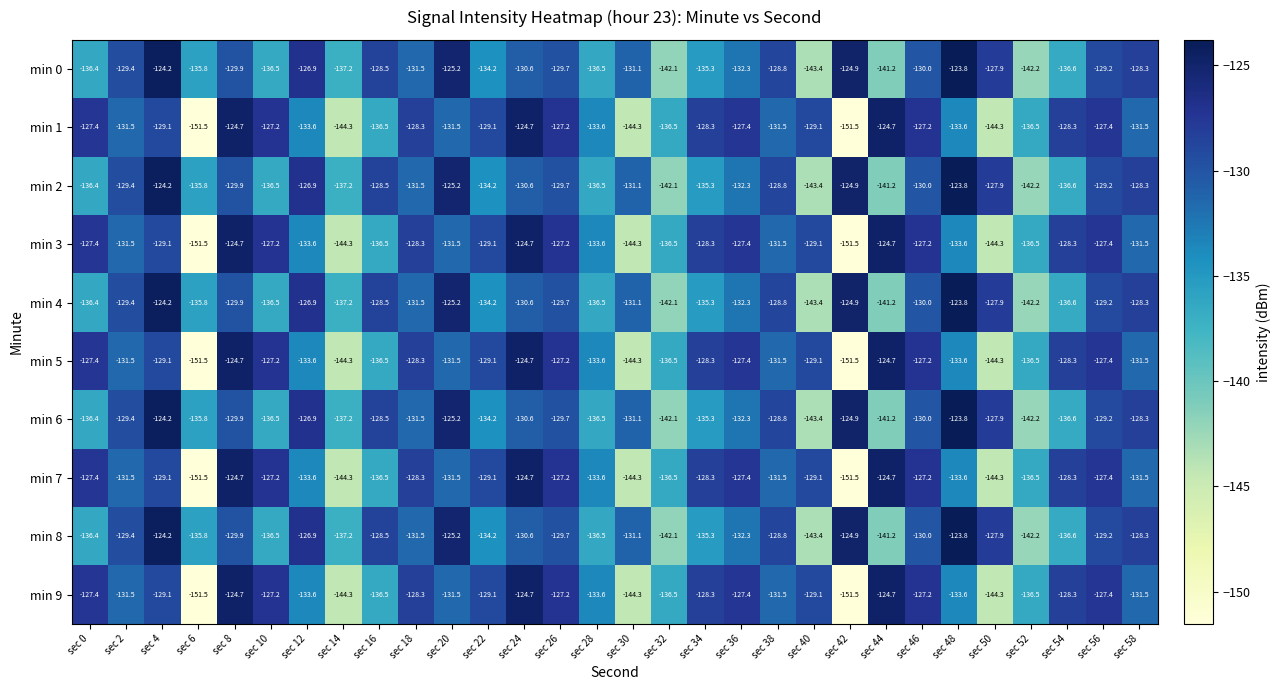

At which label does min 6 first exceed -130?

sec 2